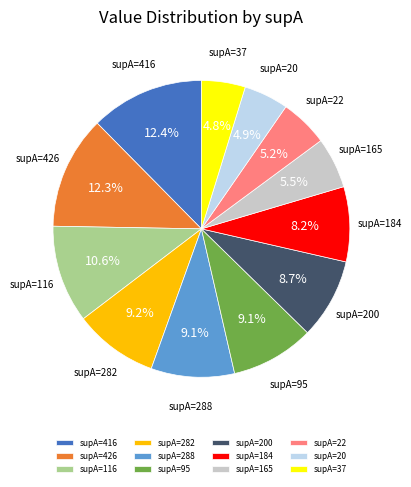

What portion of the pie excludes supA=165?

94.5%